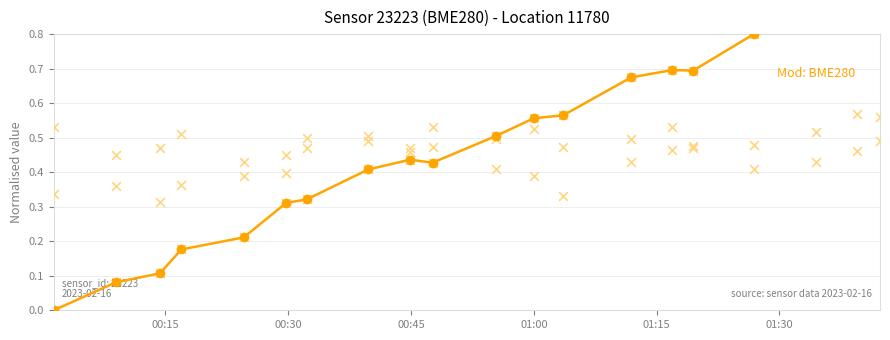

What are all the series names shown in the legend?

pressure trend, pressure (norm), temperature (norm), humidity (norm)